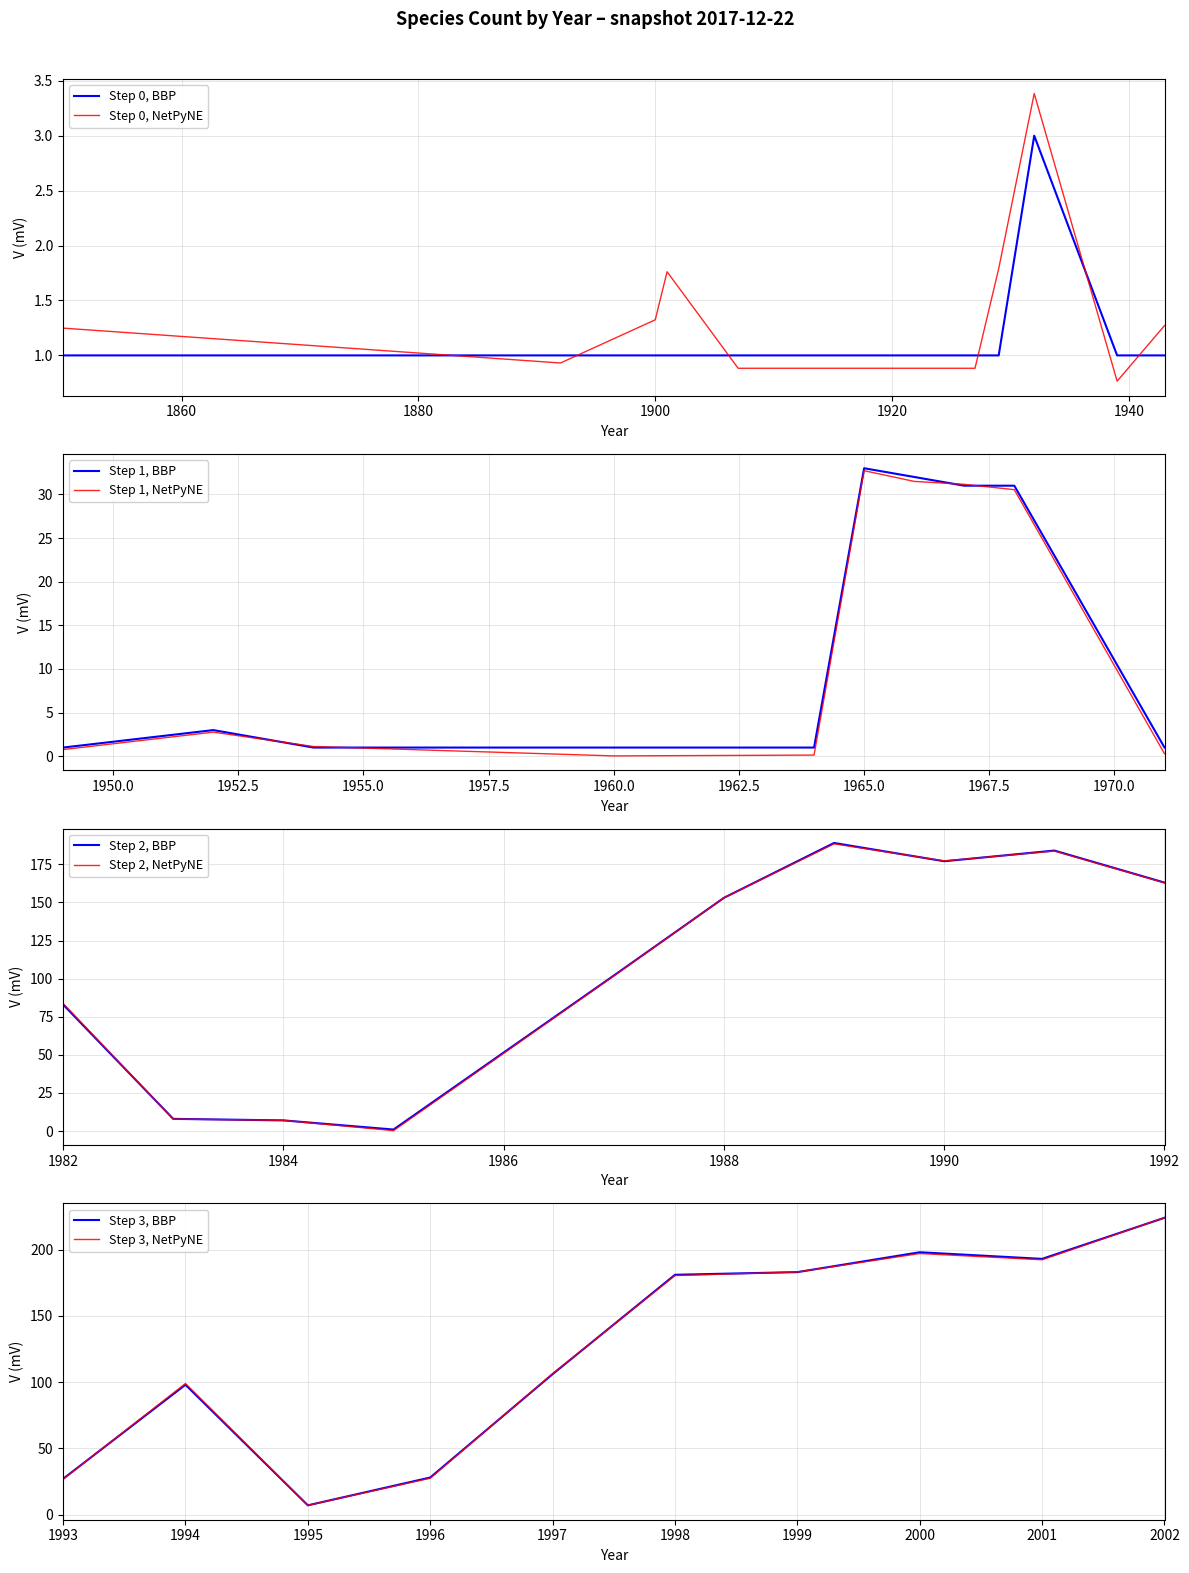

What is the difference between the values at 1929 and 1952?

2